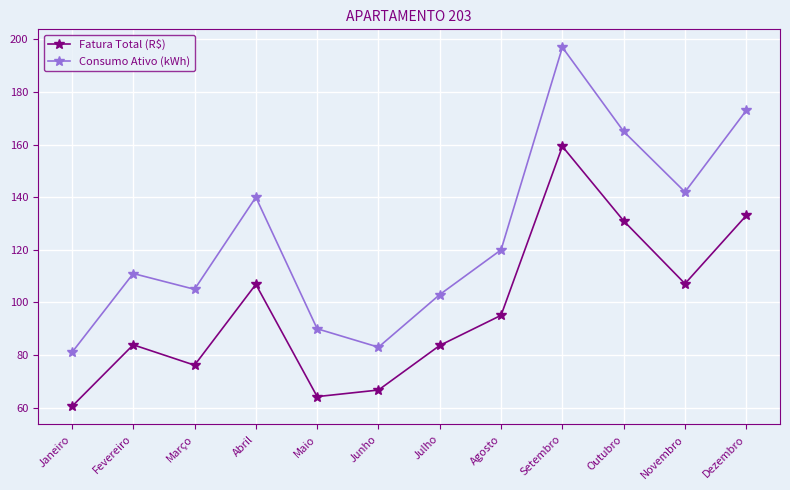

At which category is the sum across all series the highest?

Setembro